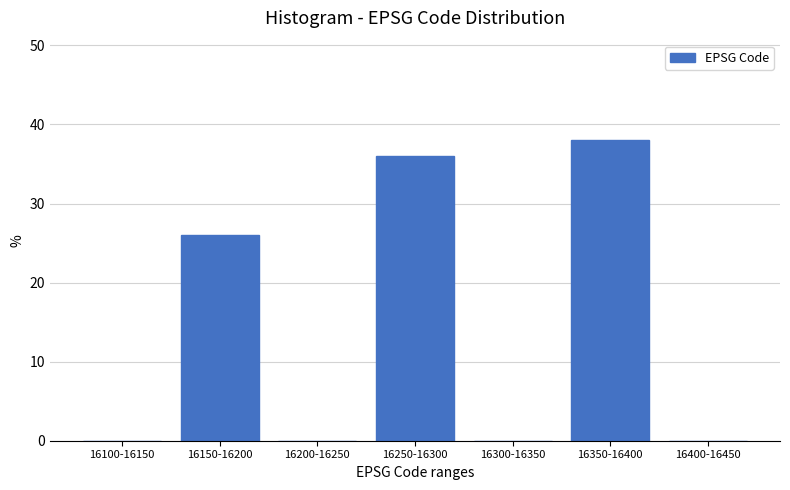

Reading right to left, transcribe all the data shown in this chart.

16400-16450=0	16350-16400=38	16300-16350=0	16250-16300=36	16200-16250=0	16150-16200=26	16100-16150=0